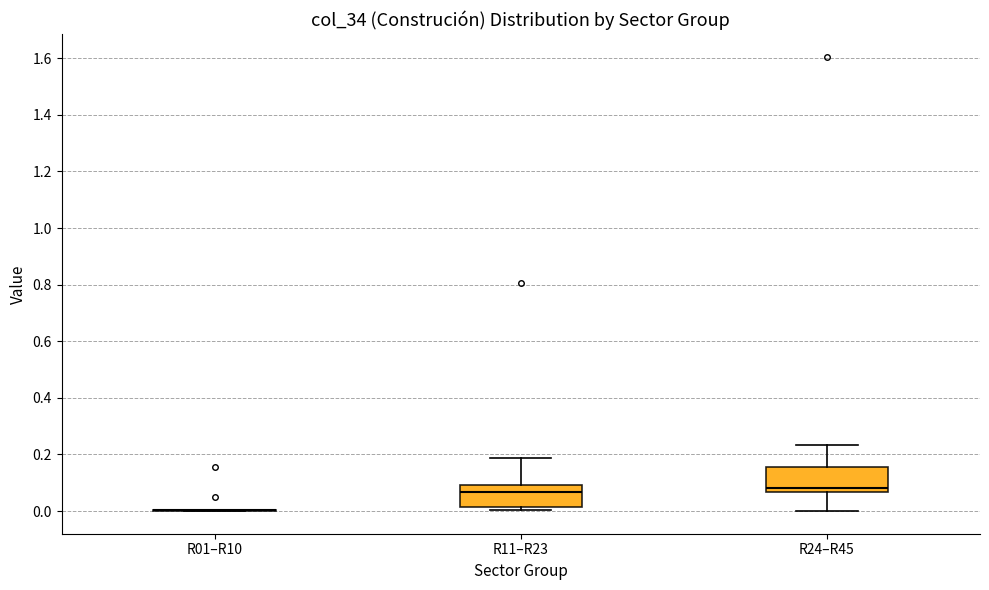

Reading left to right, transcribe this box plot: for each box, give where its median line is, the range the box spans, and where its two whiskers end, as read against the y-axis. The values are not printed on the chart, so give them approximately, as read against the axis.

R01–R10: box collapsed to a line at 0.00, whiskers 0.00 to 0.00
R11–R23: median 0.06, box 0.02 to 0.10, whiskers 0.00 to 0.18
R24–R45: median 0.08, box 0.06 to 0.16, whiskers 0.00 to 0.24